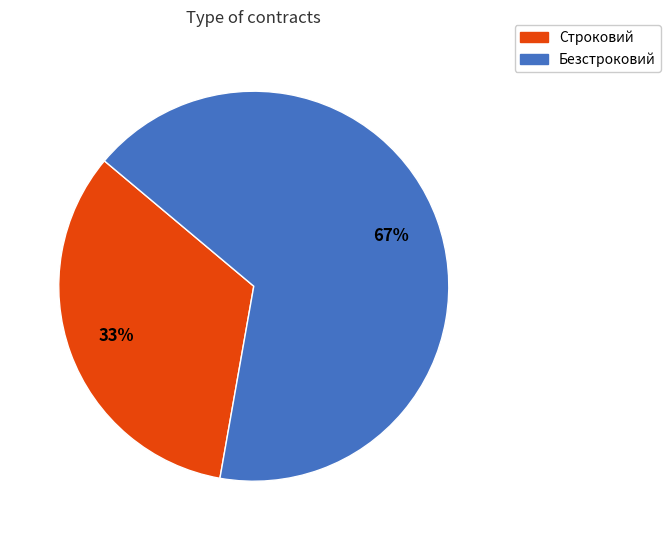

Between Безстроковий and Строковий, which is larger?

Безстроковий